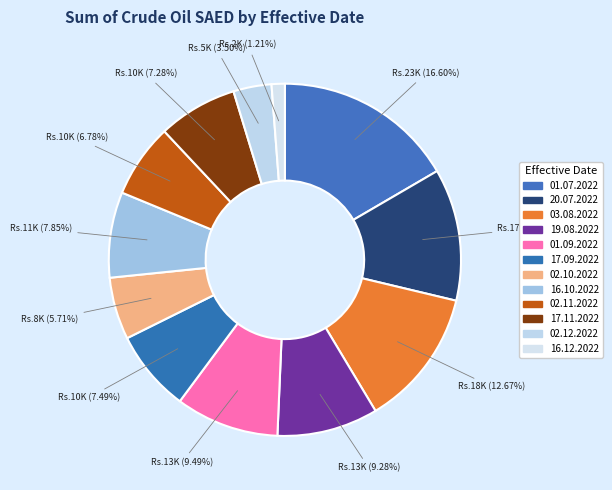

Combined, what portion of the pie is 01.07.2022 and 01.09.2022?

26.1%